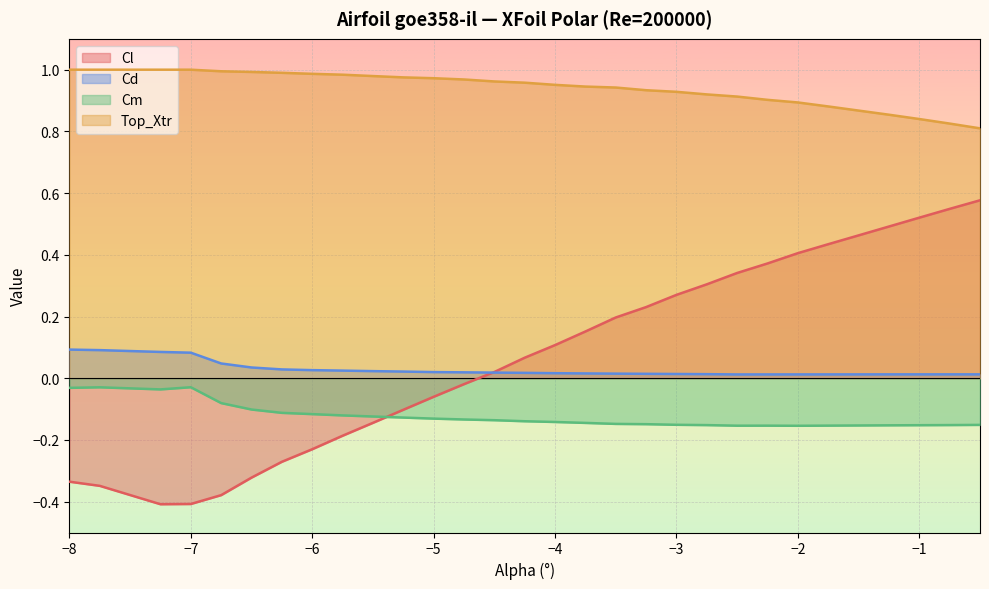

Is it true that Top_Xtr equals 0.9 at -1.5?

True